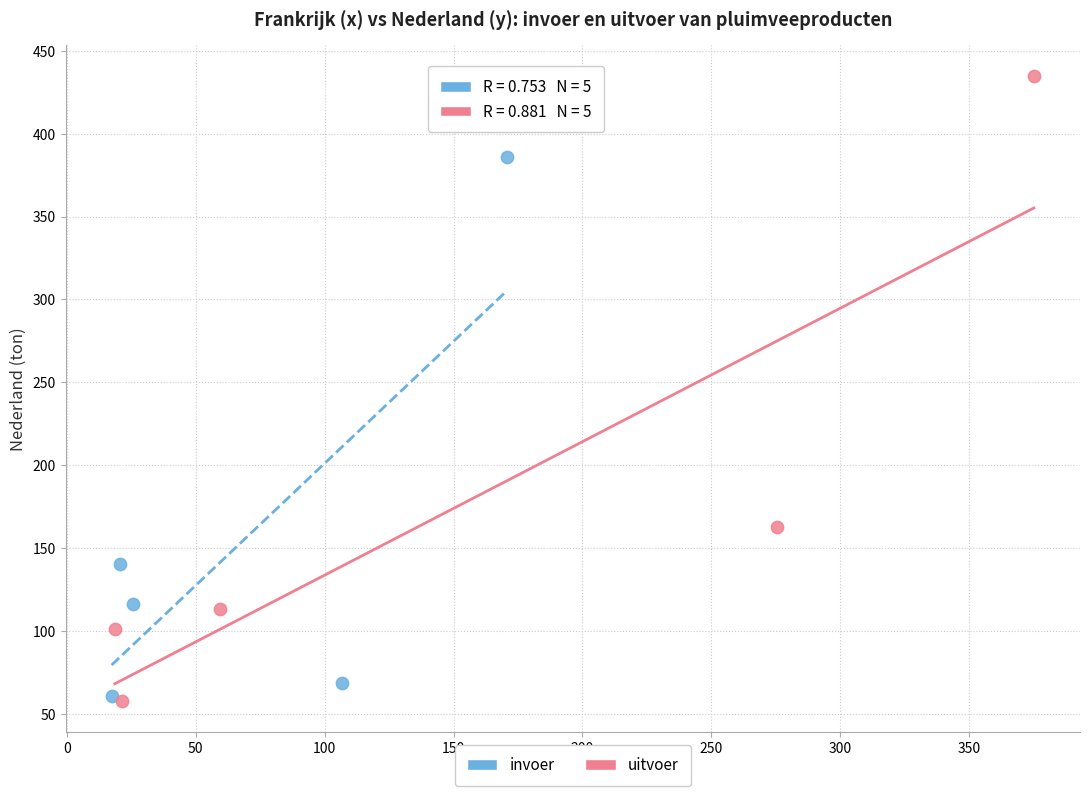

Which series contains the highest Y value?

uitvoer